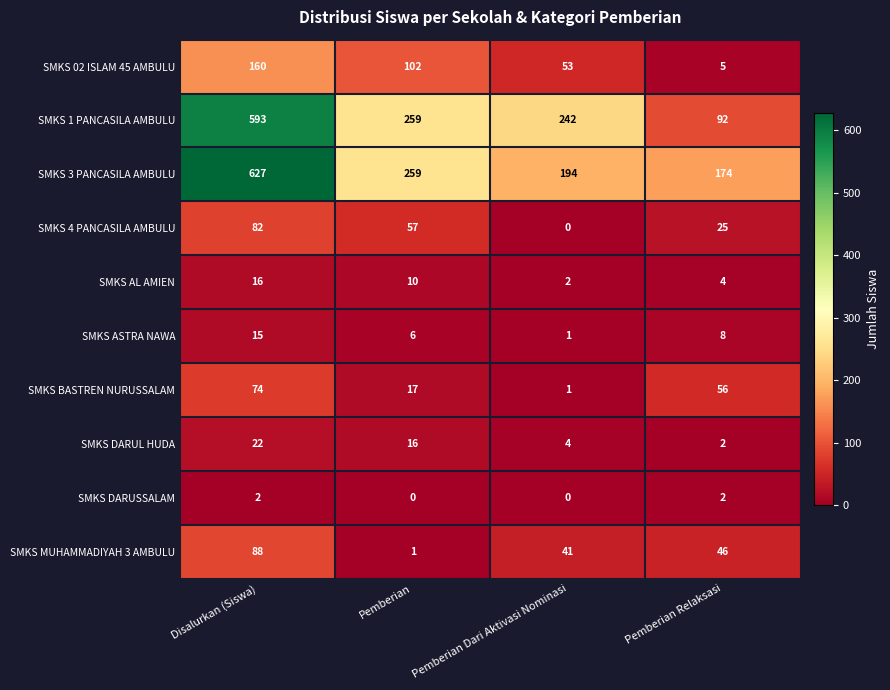

Which category has the lowest value in the SMKS 4 PANCASILA AMBULU series?

Pemberian Dari Aktivasi Nominasi